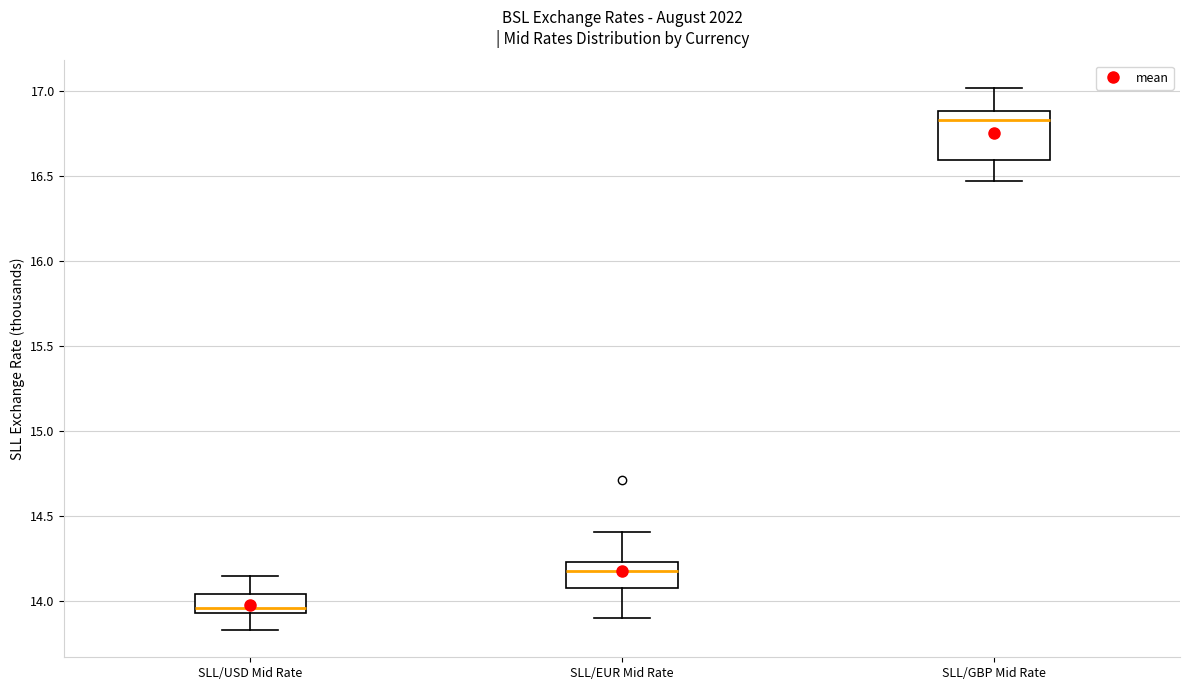

Which box is the tallest, from its lower edge to its upper edge?

SLL/GBP Mid Rate